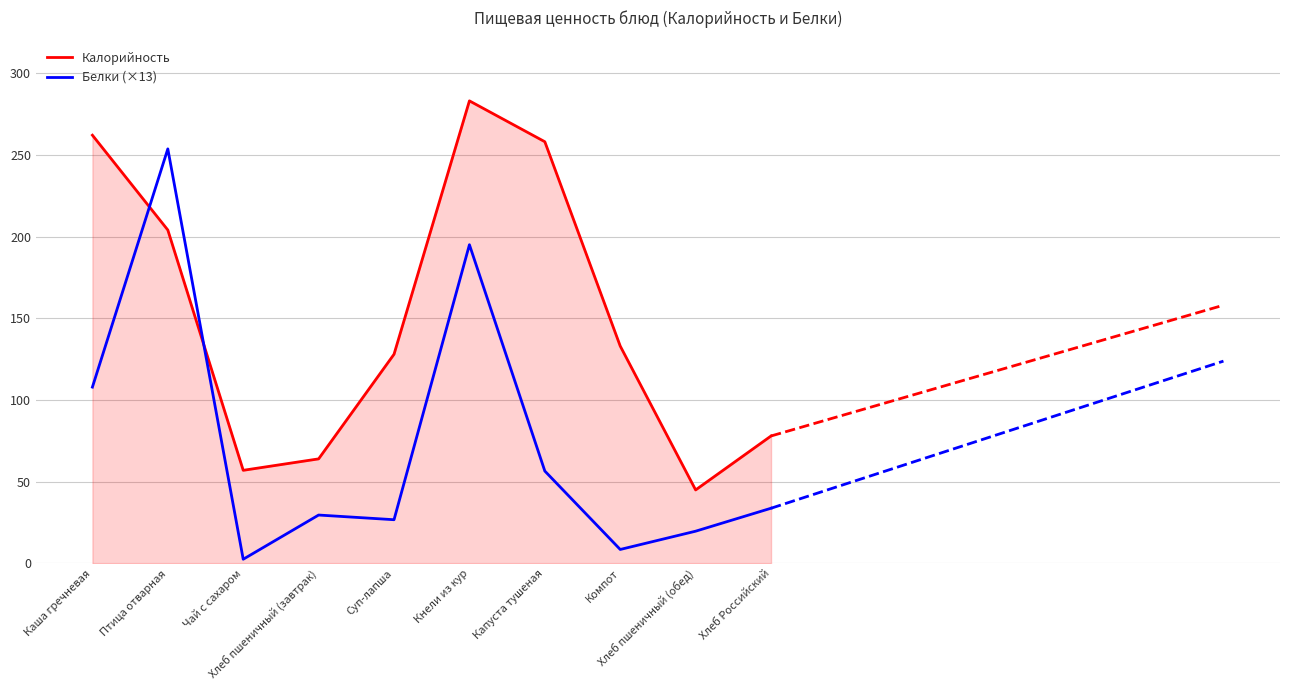

Rank the series by their average value, from highest to lowest.

Калорийность, Белки (×13)